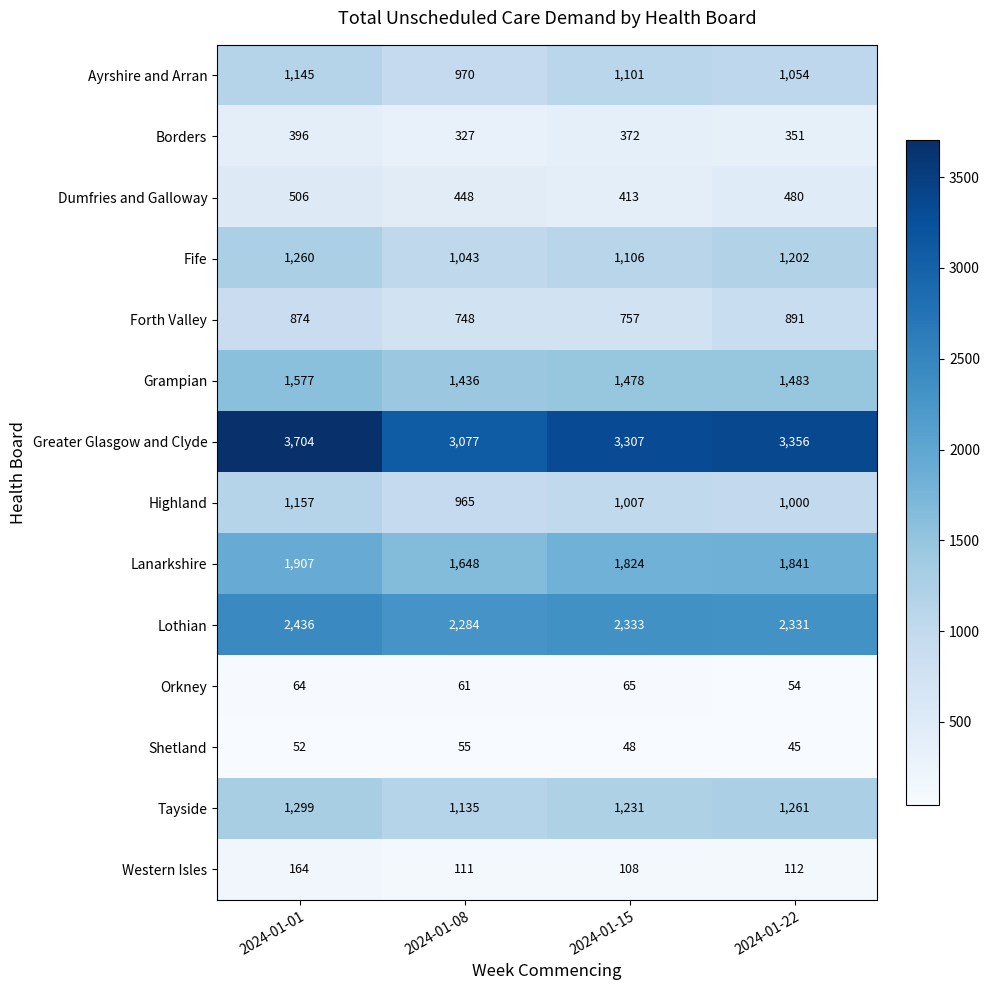

What is the total value across all series at 2024-01-01?

16541